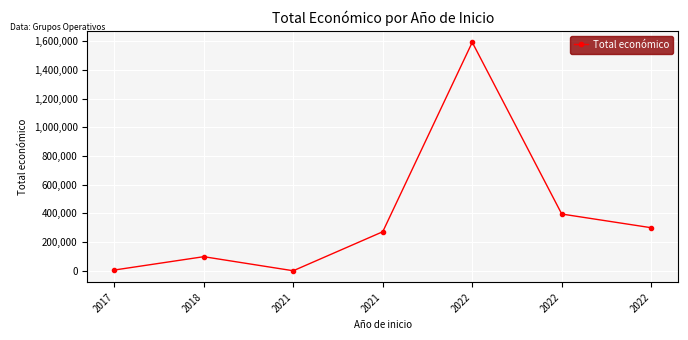

What is the average value?

380351